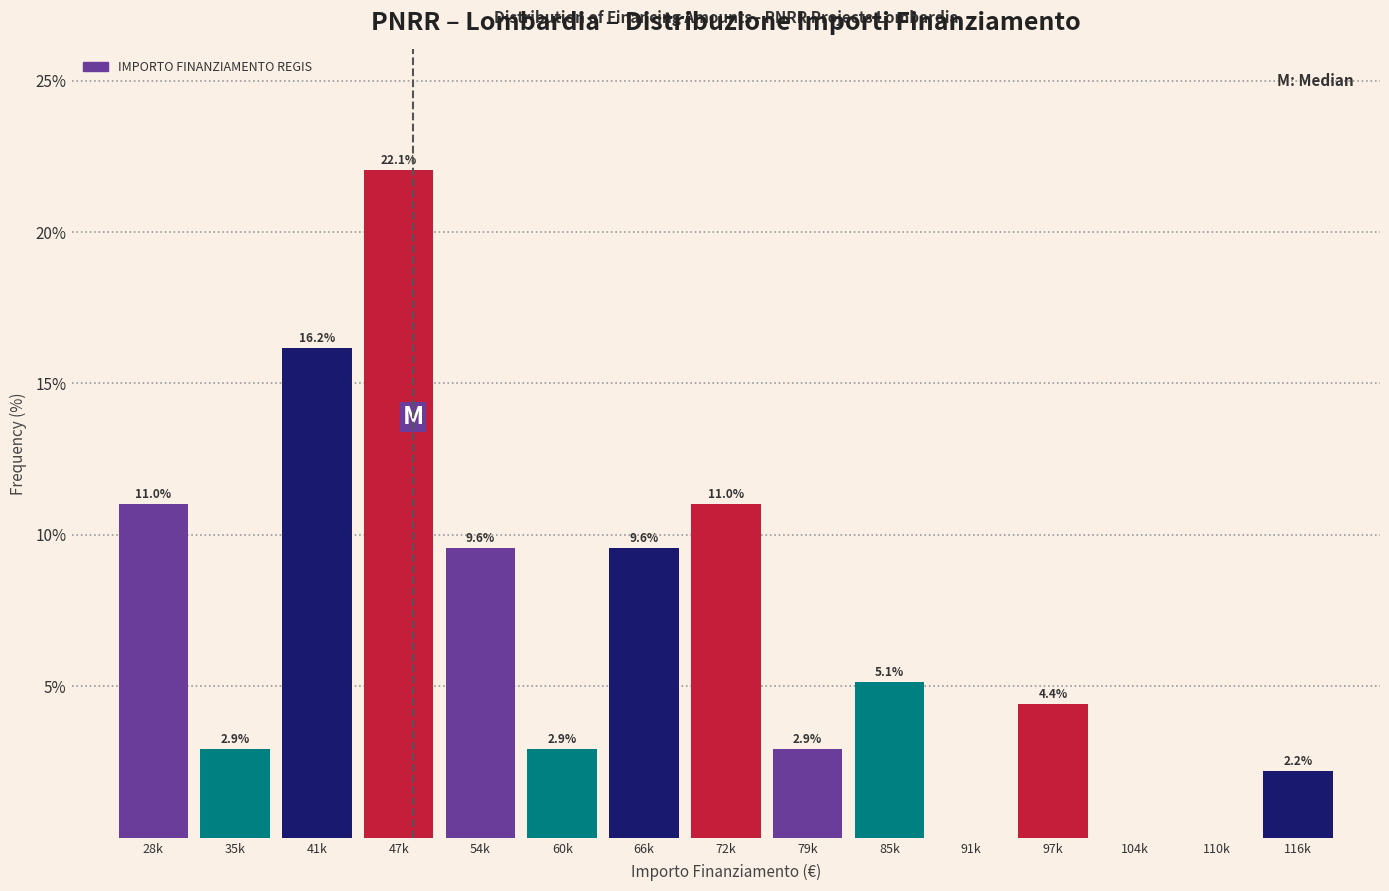

Reading right to left, what are all the values shown in this chart?

116k=2.2	110k=0.0	104k=0.0	97k=4.4	91k=0.0	85k=5.1	79k=2.9	72k=11.0	66k=9.6	60k=2.9	54k=9.6	47k=22.1	41k=16.2	35k=2.9	28k=11.0